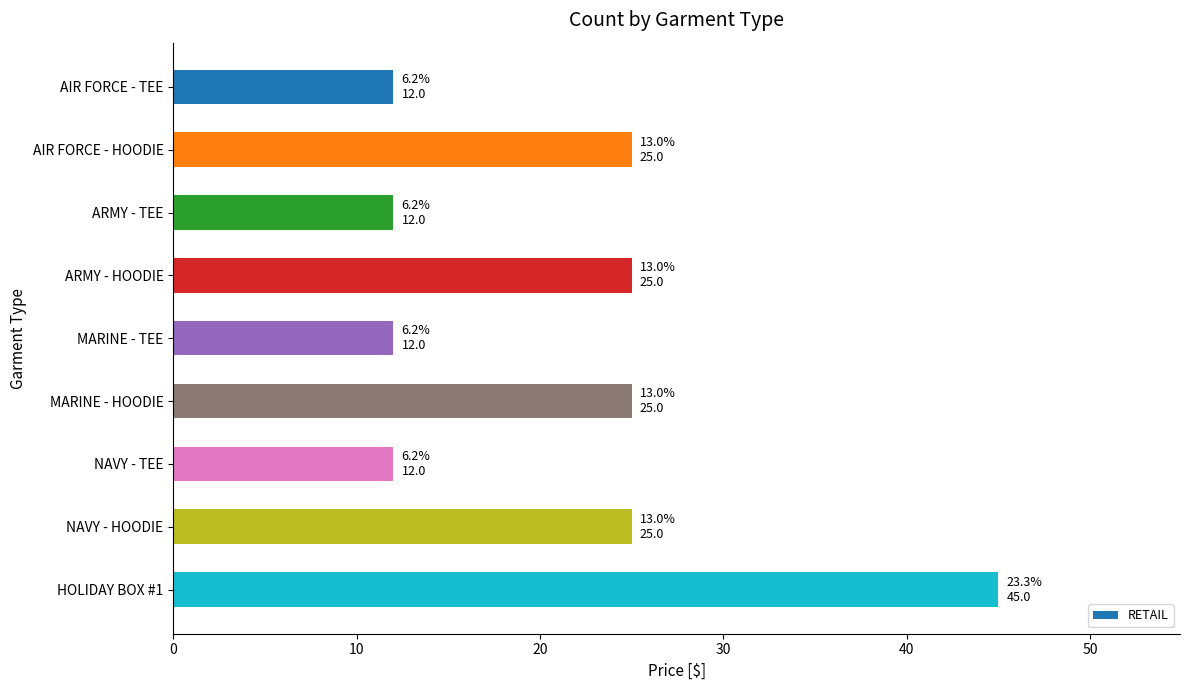

The chart shows a value of 25 at AIR FORCE - HOODIE. True or false?

True